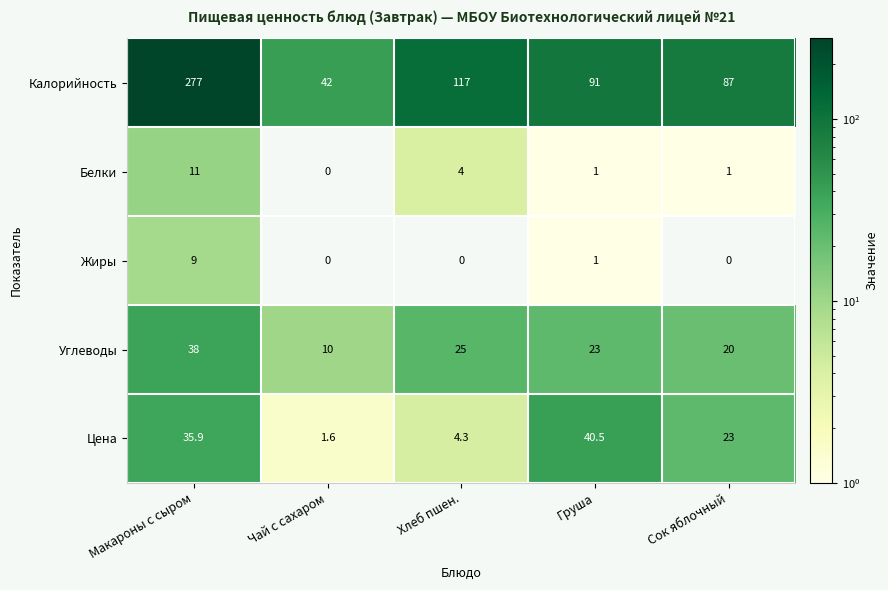

List the series in order of their peak value, highest first.

Калорийность, Цена, Углеводы, Белки, Жиры